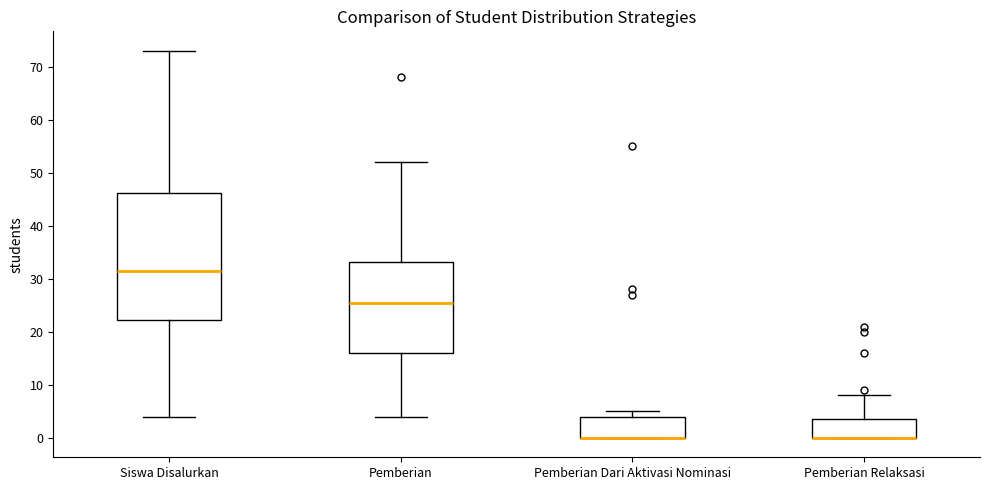

Reading left to right, read every box against the y-axis: the position of its median line, the range the box covers, and the ends of its whiskers. The values are not printed on the chart, so give them approximately, as read against the axis.

Siswa Disalurkan: median 32, box 22 to 46, whiskers 4 to 73
Pemberian: median 26, box 16 to 33, whiskers 4 to 52
Pemberian Dari Aktivasi Nominasi: median 0 (drawn on the box's lower edge), box 0 to 4, whiskers 0 to 5
Pemberian Relaksasi: median 0 (drawn on the box's lower edge), box 0 to 4, whiskers 0 to 8